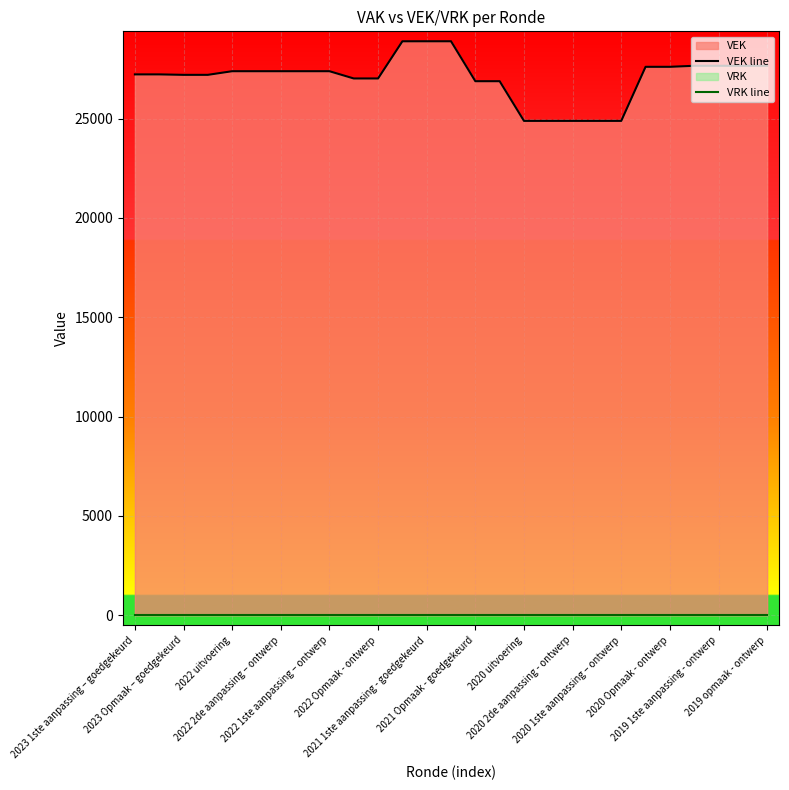

The VEK line series shows 27659 at 2019 1ste aanpassing - ontwerp. True or false?

True